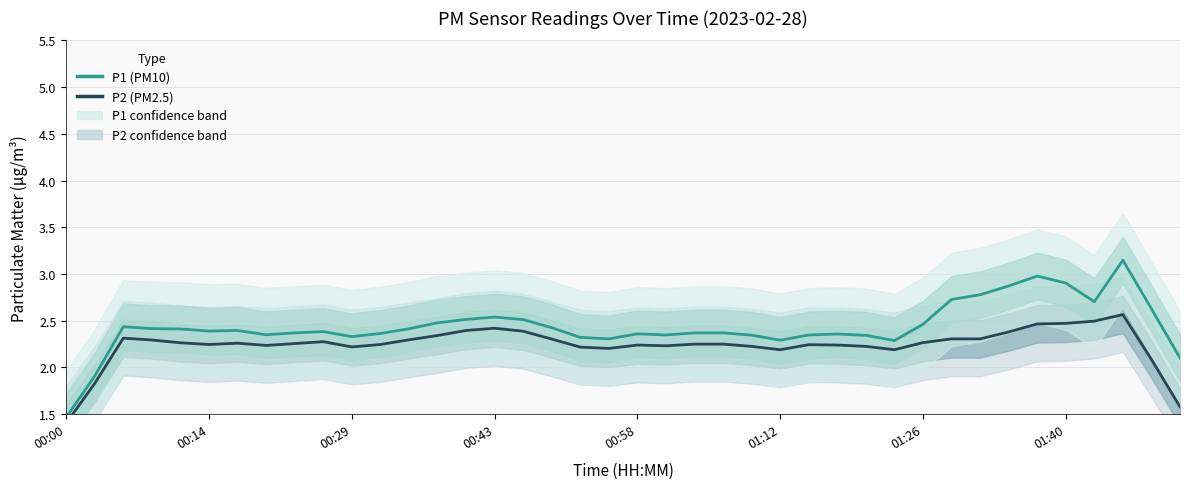

True or false: P2 and P1 cross at least once.

False